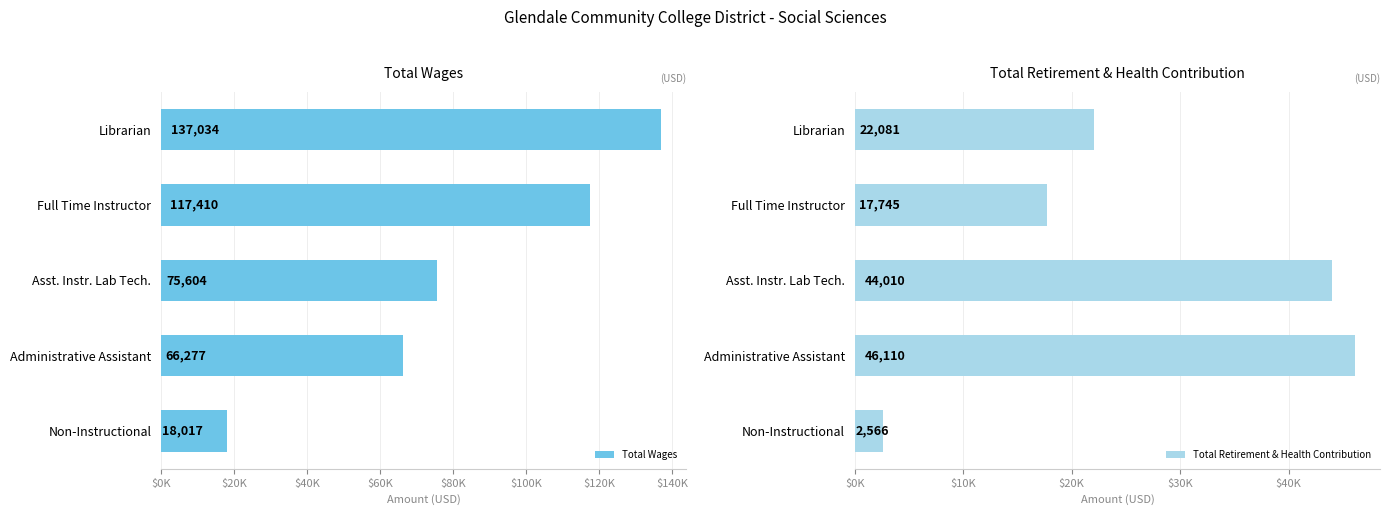

Which category has the highest value in the Total Retirement & Health Contribution series?

Administrative Assistant